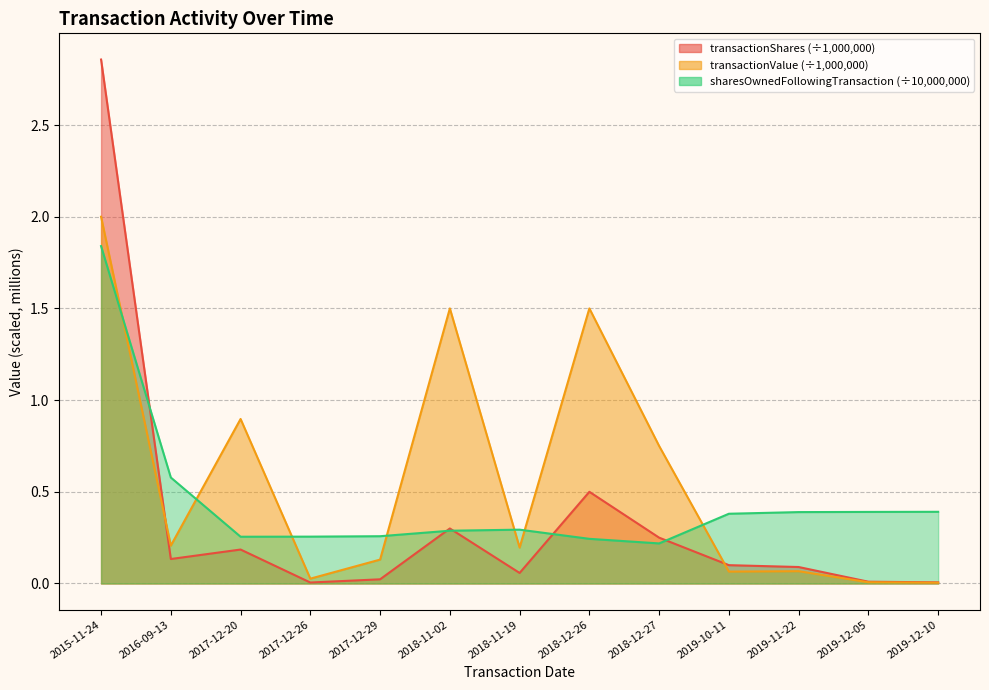

Rank the series at 2018-12-27 from lowest to highest value.

sharesOwnedFollowingTransaction, transactionShares, transactionValue